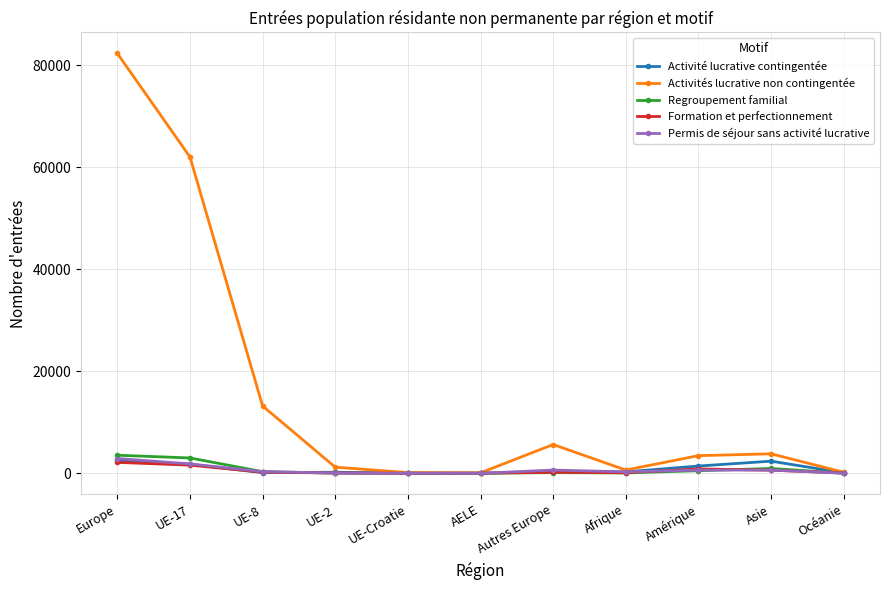

True or false: Activité lucrative contingentée has more than 0 interior local peaks.

True